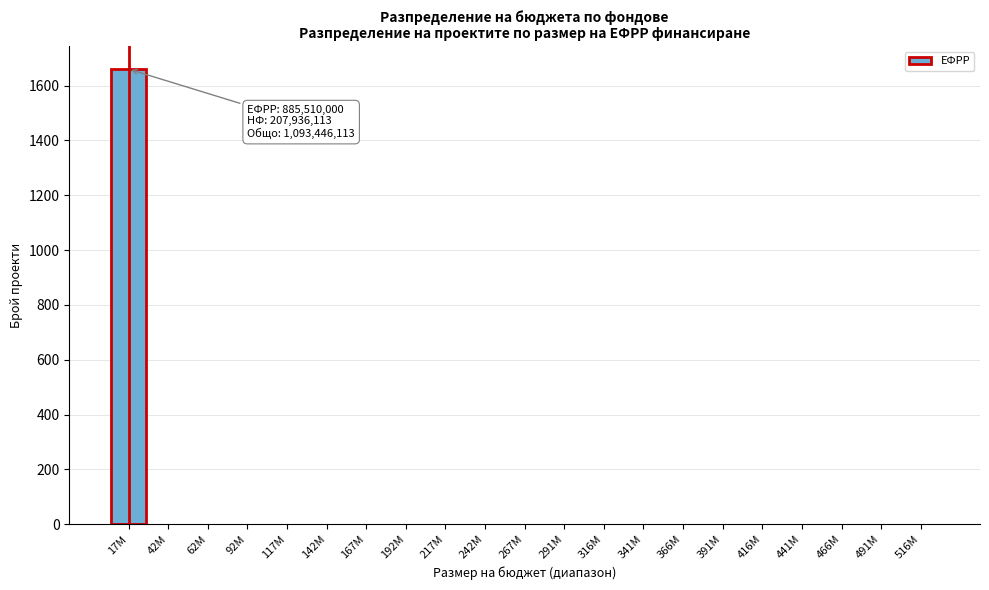

Reading left to right, list all the values displayed in this chart.

17M=1660	42M=0	62M=0	92M=0	117M=0	142M=0	167M=0	192M=0	217M=0	242M=0	267M=0	291M=0	316M=0	341M=0	366M=0	391M=0	416M=0	441M=0	466M=0	491M=0	516M=0